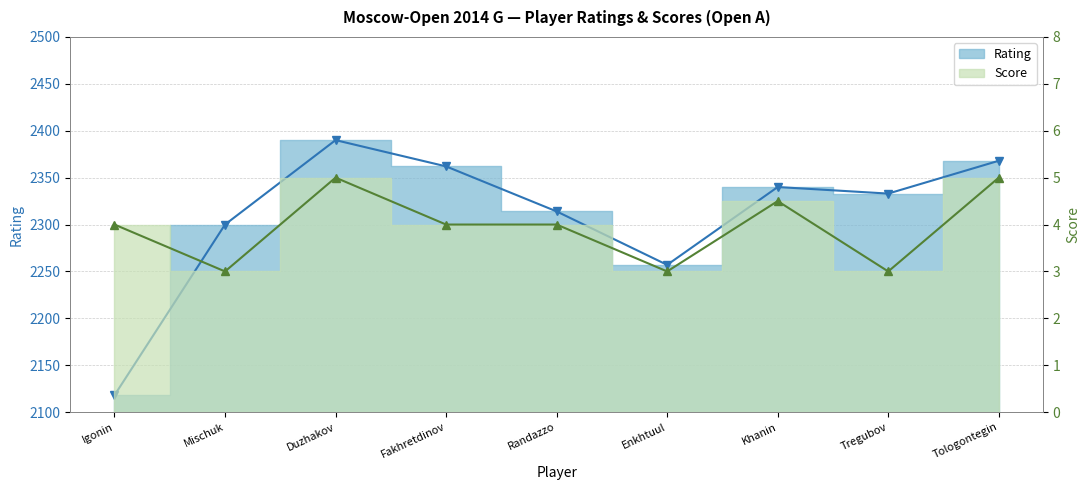

What is the label of the 3rd point from the right?

Khanin